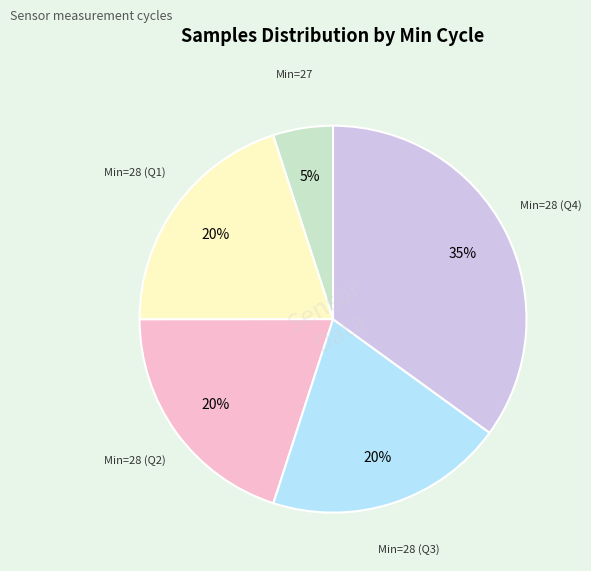

How many segments does this pie chart have?

5